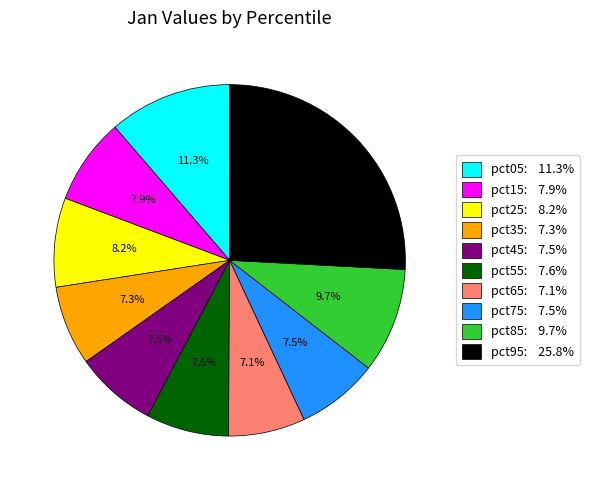

Does pct05 represent more than half of the total?

No